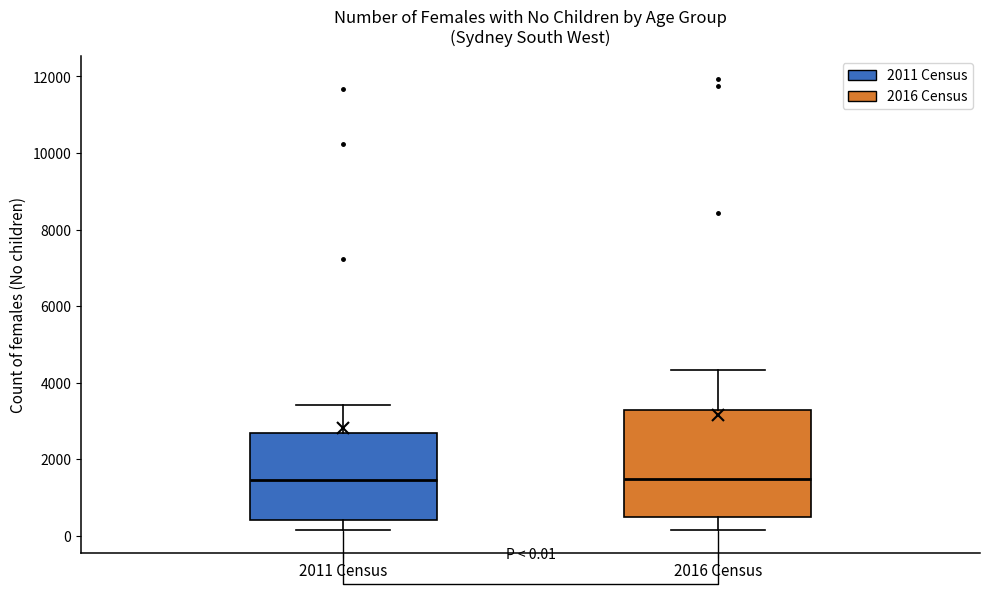

Which box is the tallest, from its lower edge to its upper edge?

2016 Census